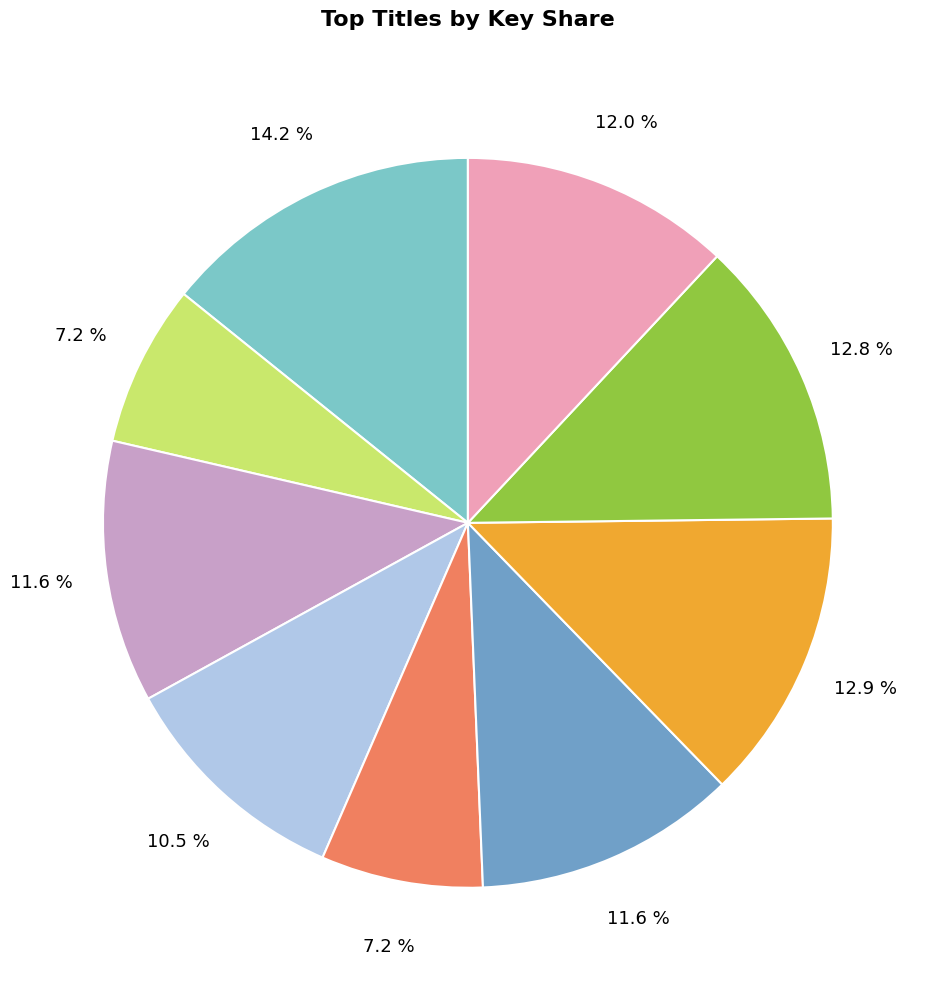

Does any single category account for the majority?

No